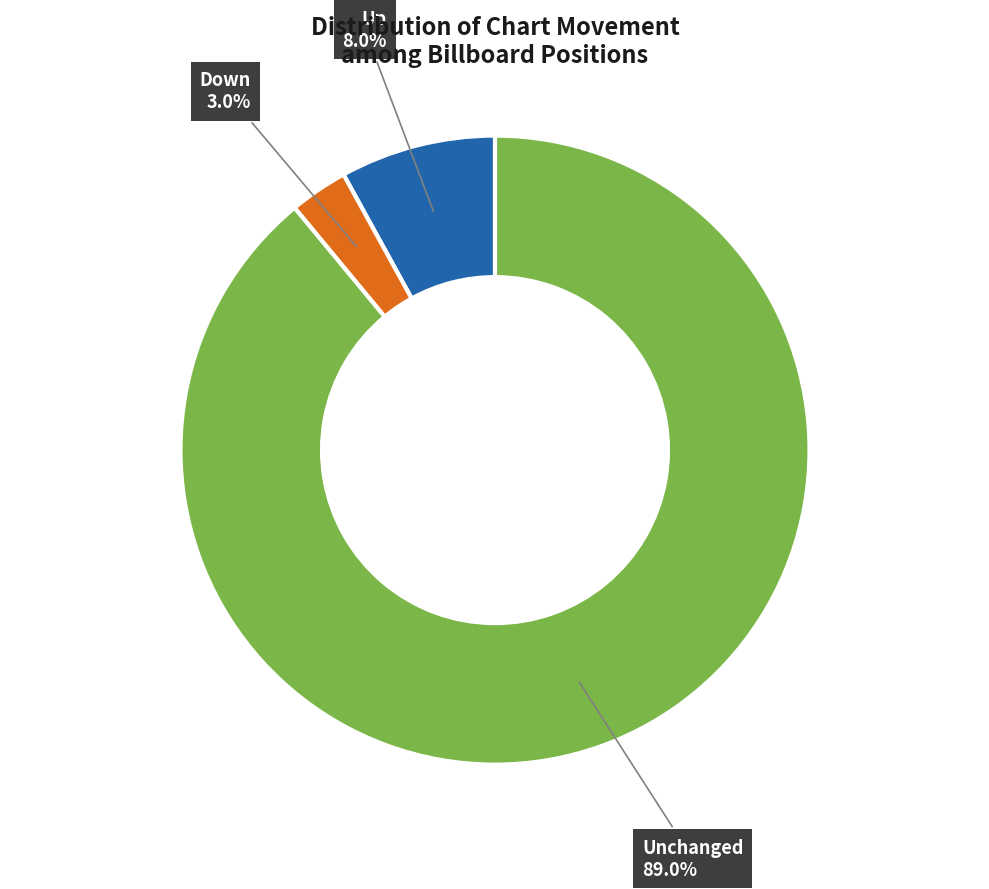

Rank the categories by value from lowest to highest.

Down, Up, Unchanged